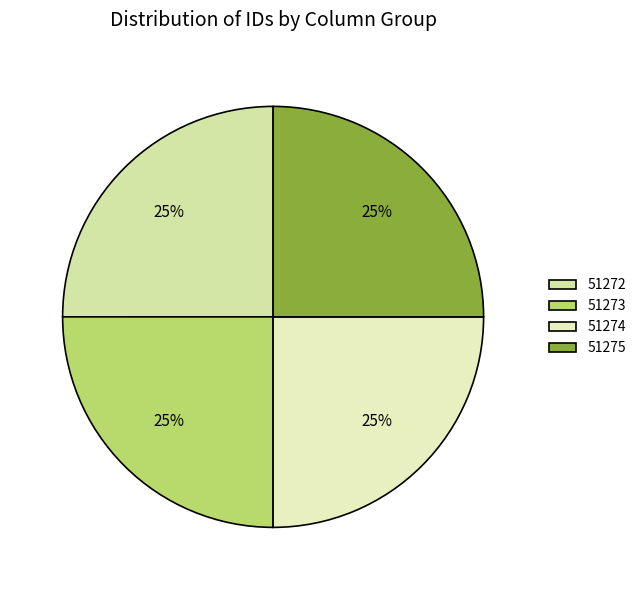

To the nearest percent, what percentage of the pie is 51273?

25%